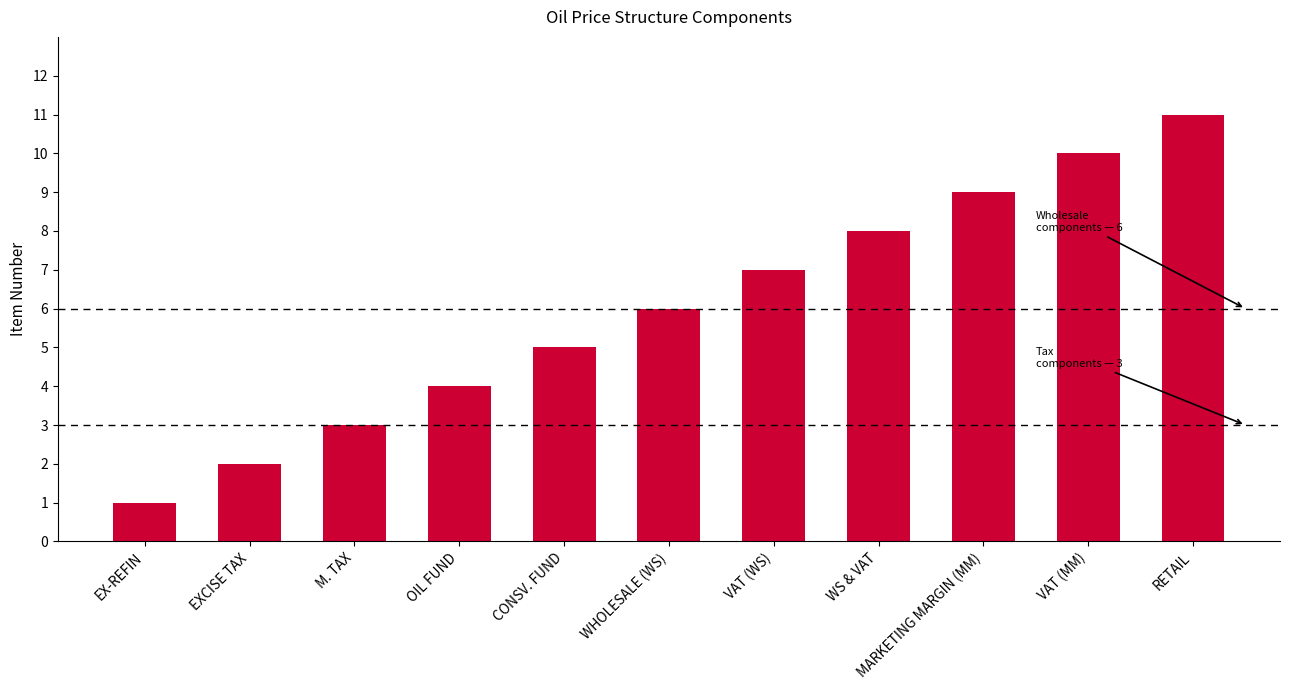

The chart shows a value of 9 at MARKETING MARGIN (MM). True or false?

True